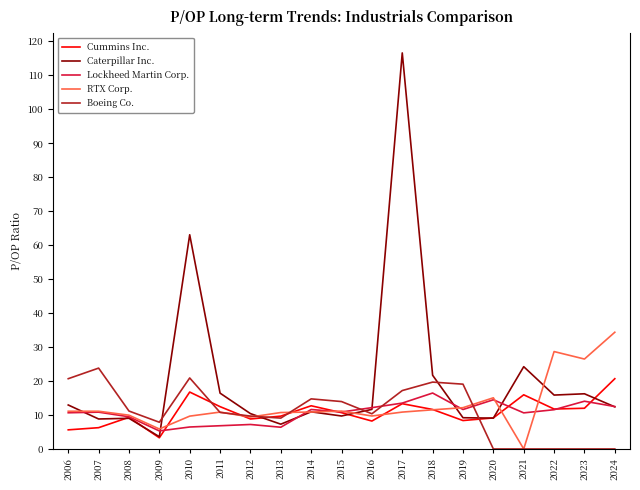

How many times do RTX Corp. and Cummins Inc. cross each other?

8